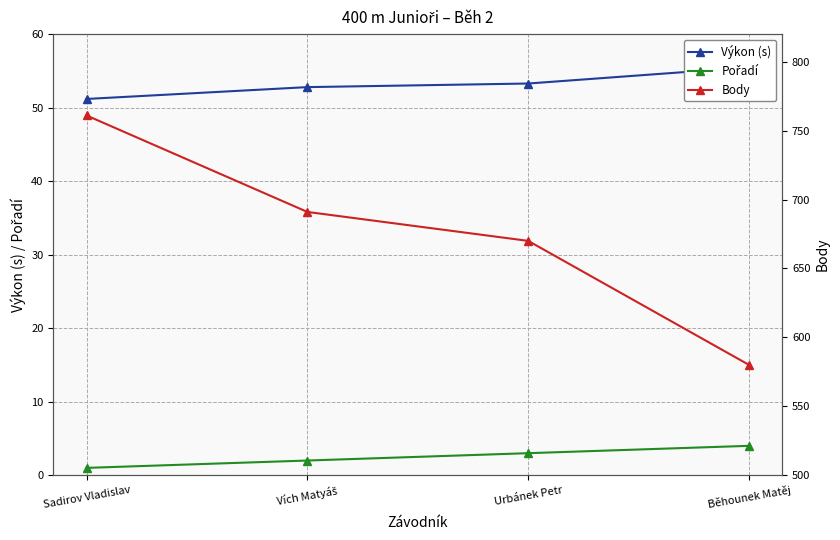

How many values in the Výkon (s) series are below 53?

2